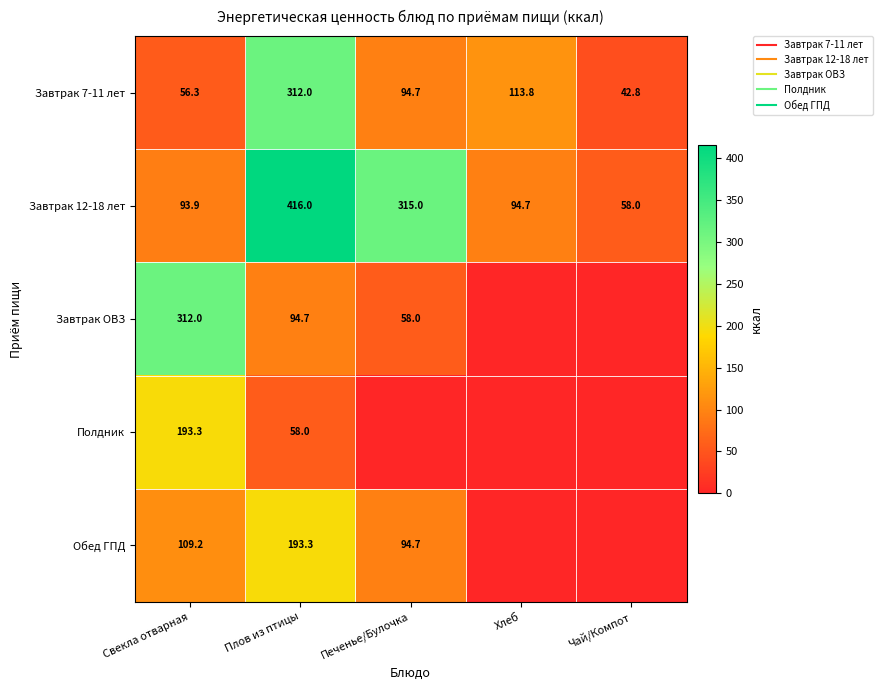

What is the difference between the highest and lowest values at Хлеб?

113.8